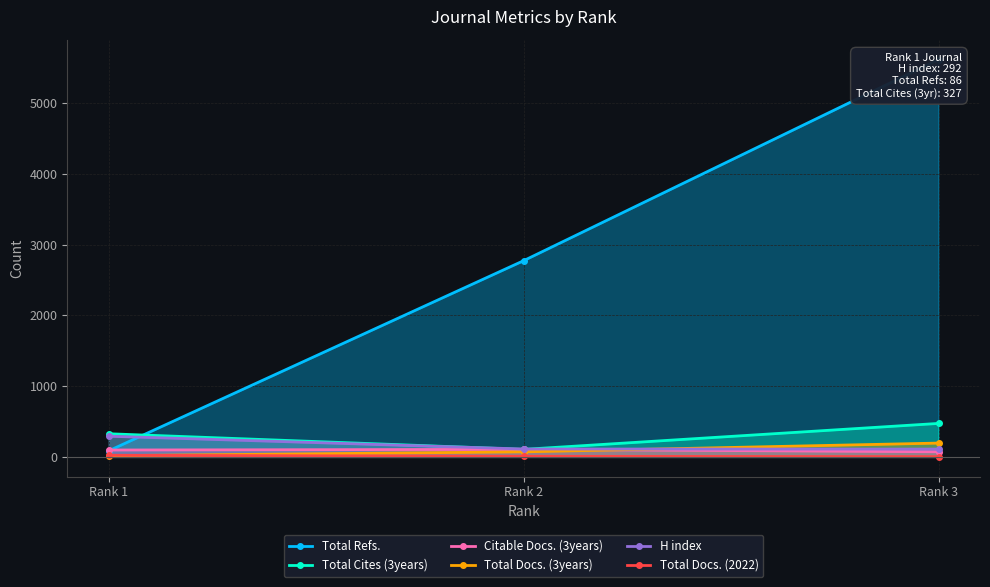

What is the highest value of the Citable Docs. (3years) series?

106